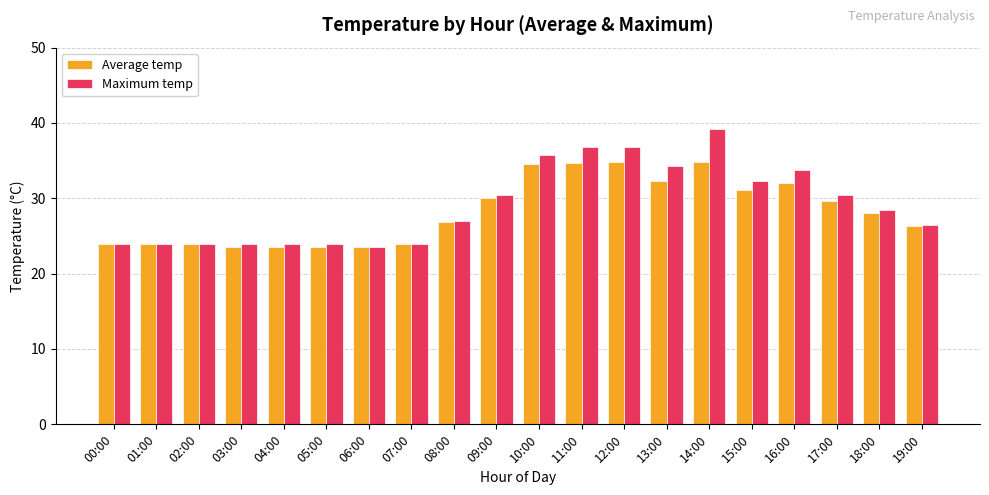

What is the highest value of the Average temp series?

34.8